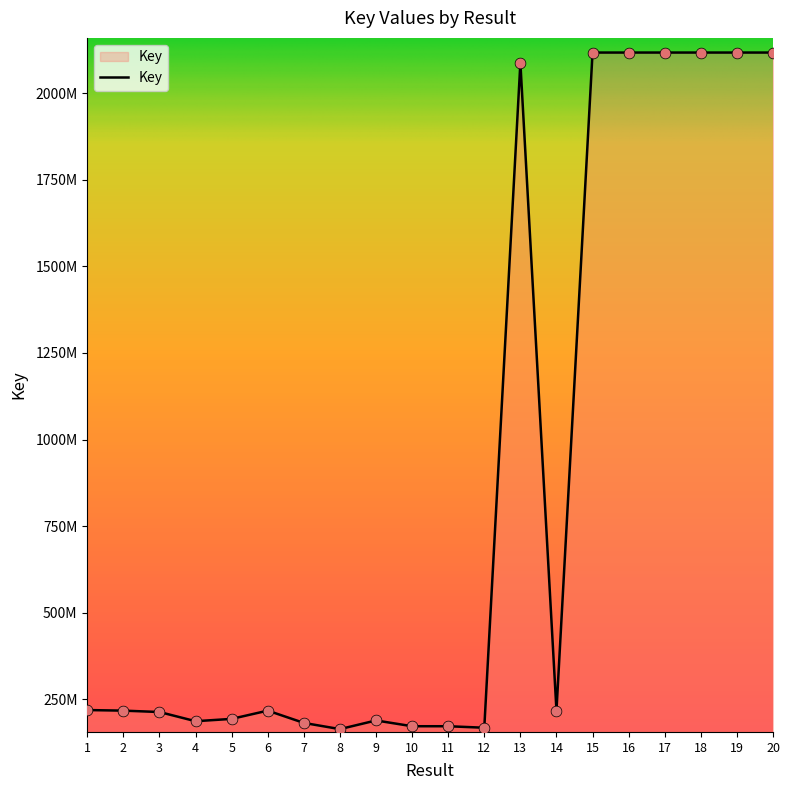

Which has a higher value, 15 or 8?

15